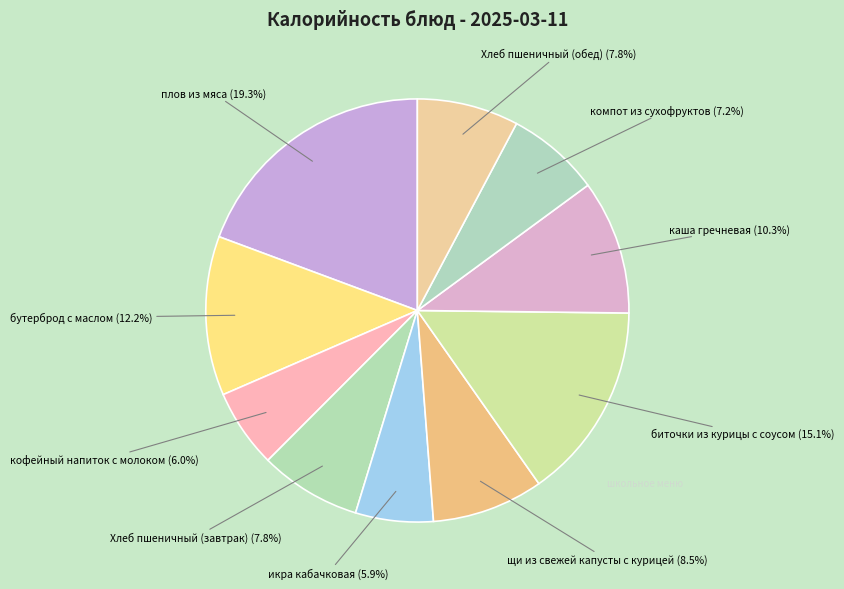

Which slice is the smallest?

икра кабачковая